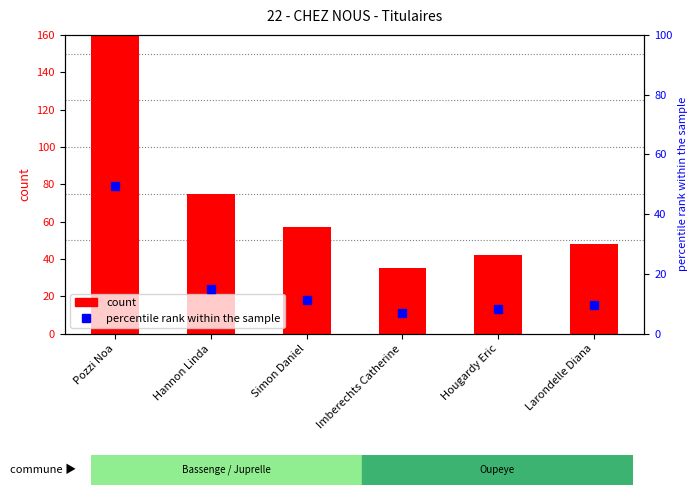

What value does the percentile rank within the sample series have at Pozzi Noa?

49.3